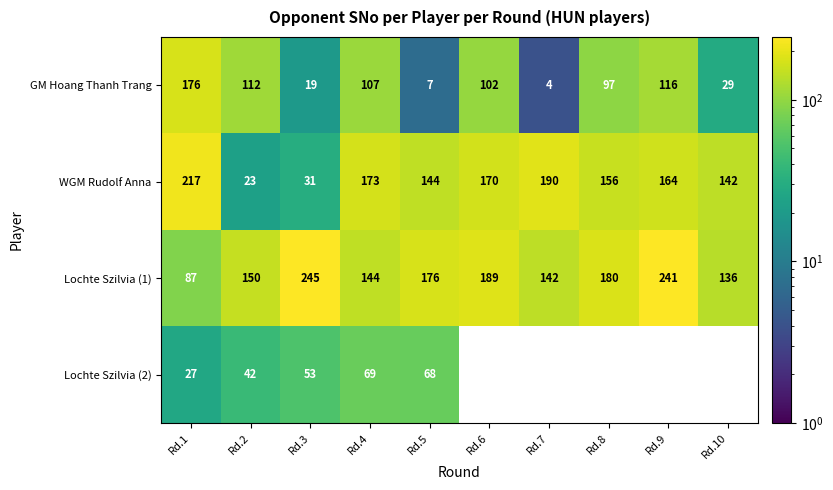

Rank the categories by WGM Rudolf Anna value from highest to lowest.

Rd.1, Rd.7, Rd.4, Rd.6, Rd.9, Rd.8, Rd.5, Rd.10, Rd.3, Rd.2